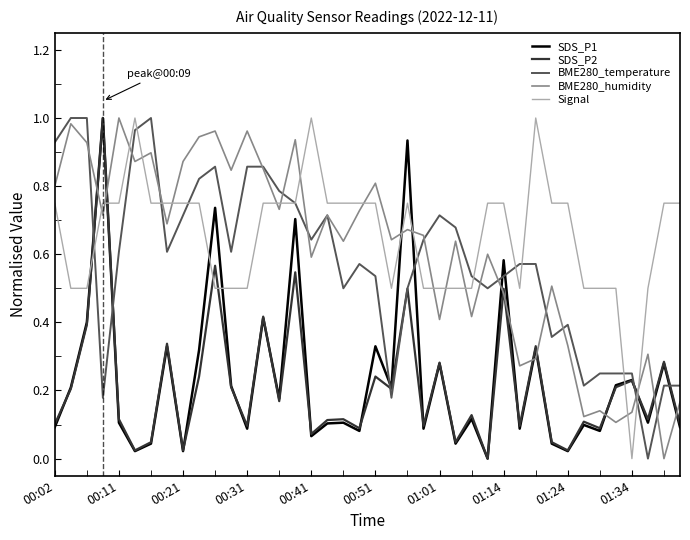

How many intersections are there between SDS_P2 and Signal?

6